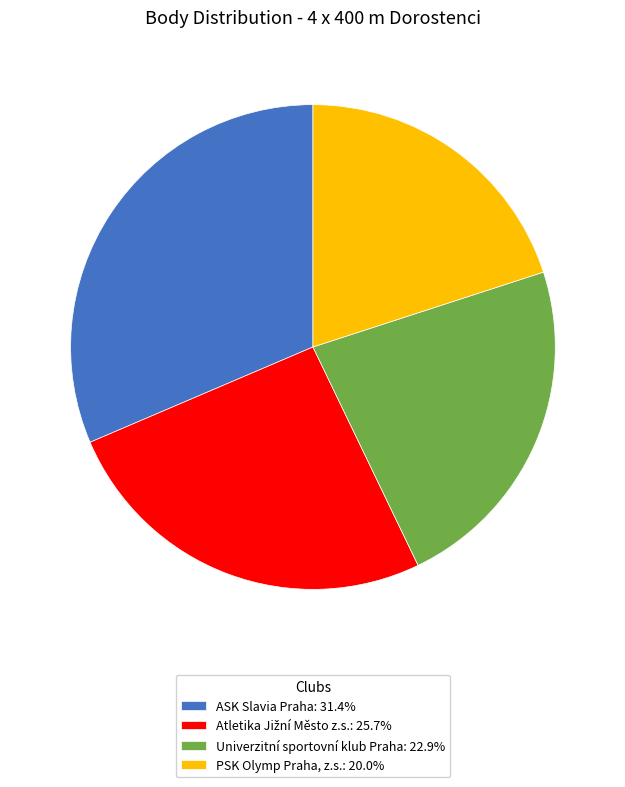

Which slice is the largest?

ASK Slavia Praha